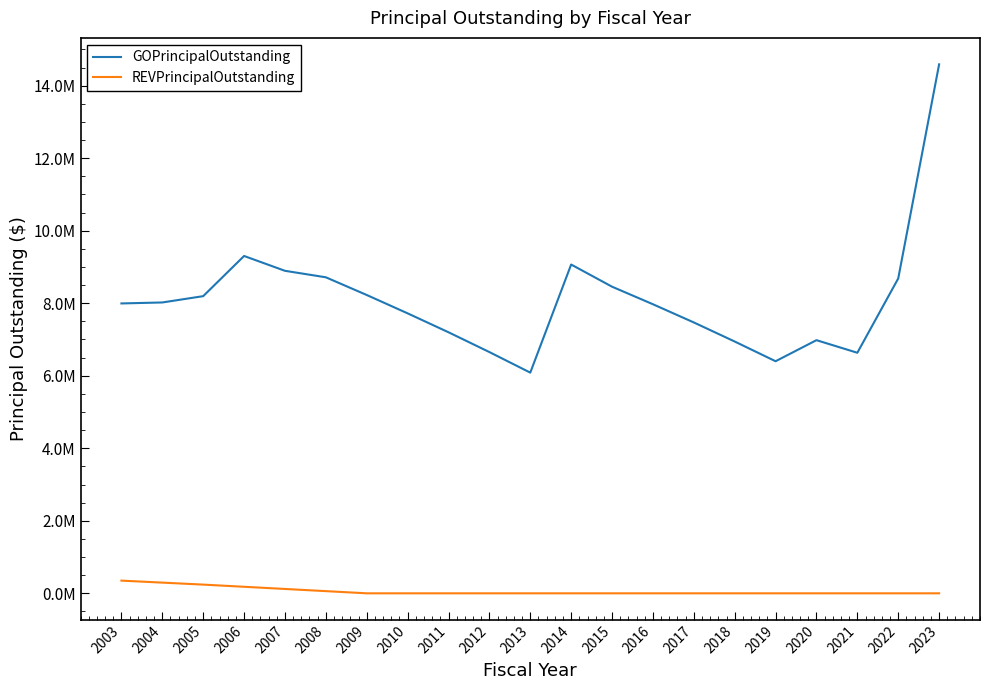

Reading right to left, what are all the values shown in this chart?

GOPrincipalOutstanding: 14588000	8683000	6634000	6981000	6400000	6944000	7470000	7972000	8456000	9067000	6086000	6653000	7199000	7721000	8227000	8715000	8894000	9303000	8195000	8021000	7994000
REVPrincipalOutstanding: 0	0	0	0	0	0	0	0	0	0	0	0	0	0	0	60000	120000	180000	240000	295000	350000